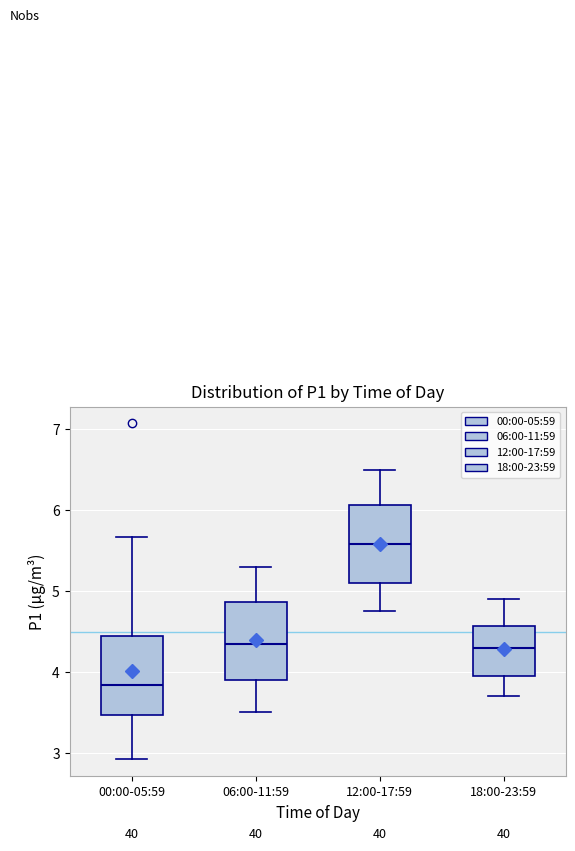

Reading left to right, read every box against the y-axis: the position of its median line, the range the box covers, and the ends of its whiskers. The values are not printed on the chart, so give them approximately, as read against the axis.

00:00-05:59: median 3.8, box 3.5 to 4.4, whiskers 2.9 to 5.7
06:00-11:59: median 4.4, box 3.9 to 4.9, whiskers 3.5 to 5.3
12:00-17:59: median 5.6, box 5.1 to 6.1, whiskers 4.8 to 6.5
18:00-23:59: median 4.3, box 4.0 to 4.6, whiskers 3.7 to 4.9